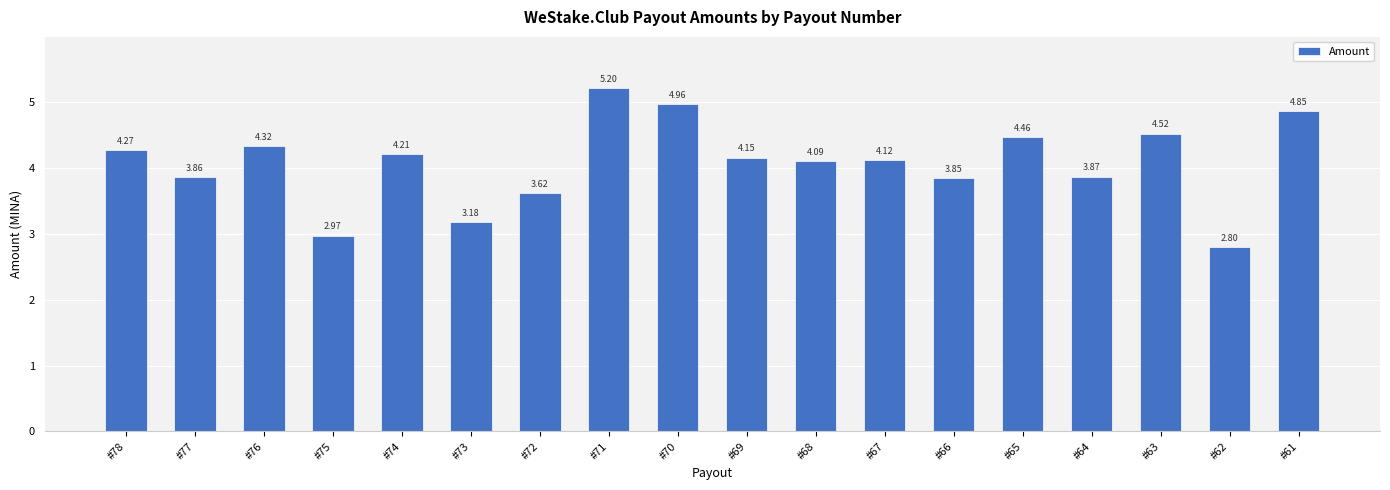

What is the sum of all values?

73.3